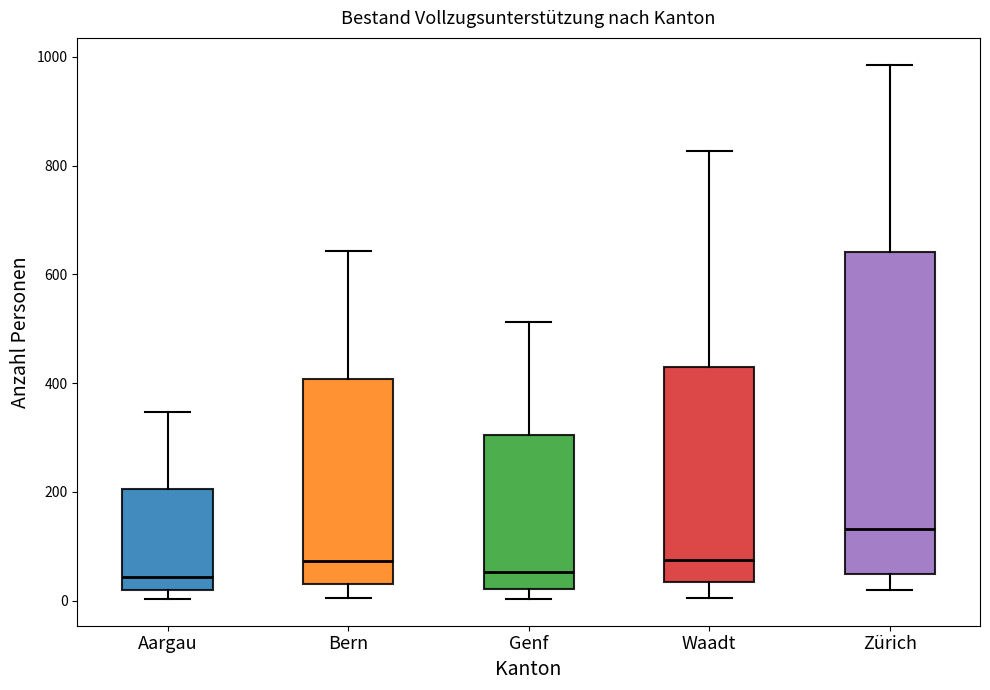

Reading left to right, transcribe this box plot: for each box, give where its median line is, the range the box spans, and where its two whiskers end, as read against the y-axis. The values are not printed on the chart, so give them approximately, as read against the axis.

Aargau: median 40, box 20 to 200, whiskers 0 to 340
Bern: median 80, box 40 to 400, whiskers 0 to 640
Genf: median 60, box 20 to 300, whiskers 0 to 520
Waadt: median 80, box 40 to 440, whiskers 0 to 820
Zürich: median 140, box 40 to 640, whiskers 20 to 980